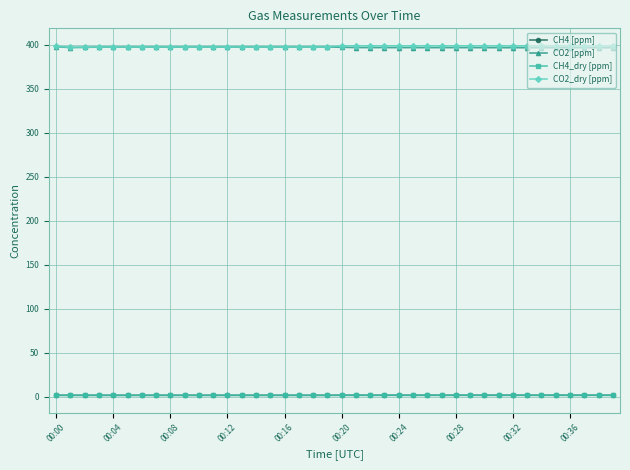

True or false: CO2_dry [ppm] and CH4_dry [ppm] intersect in this chart.

False